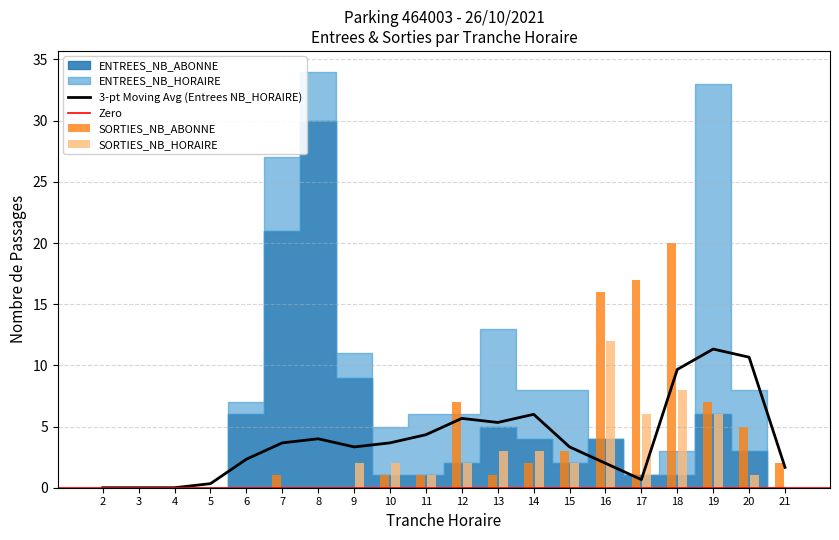

Reading left to right, list all the values displayed in this chart.

SORTIES_NB_HORAIRE: 0	0	0	0	0	0	0	2	2	1	2	3	3	2	12	6	8	6	1	0
SORTIES_NB_ABONNE: 0	0	0	0	0	1	0	0	1	1	7	1	2	3	16	17	20	7	5	2